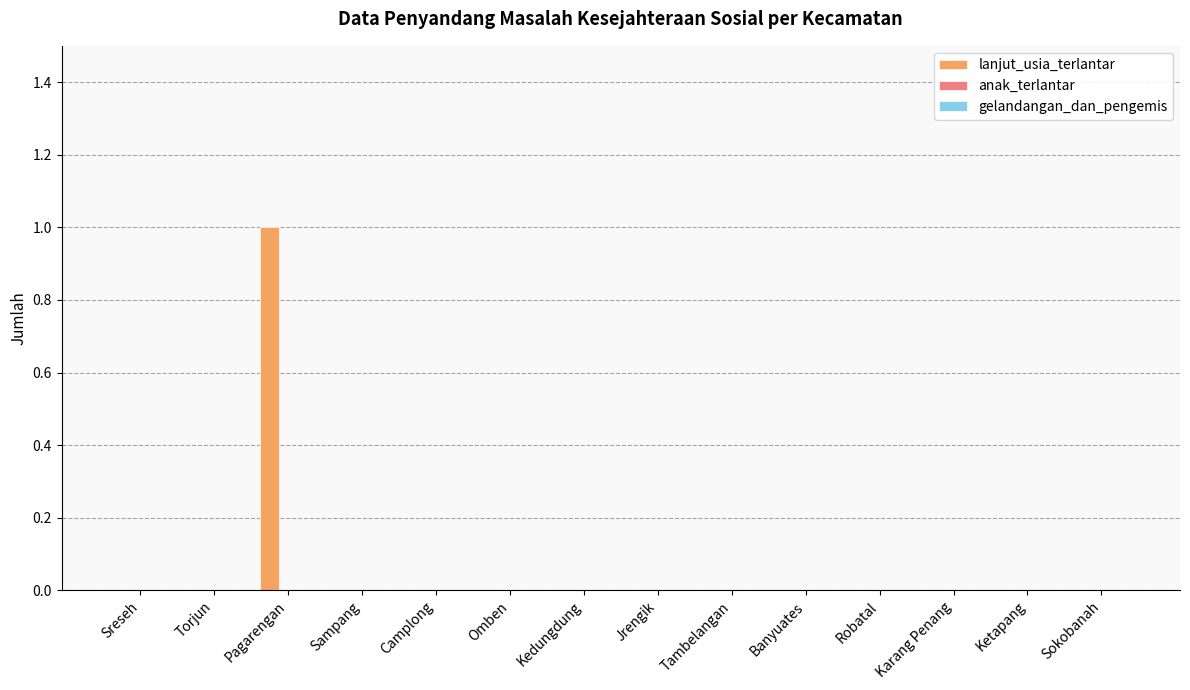

The value at Sampang is -1. True or false?

False